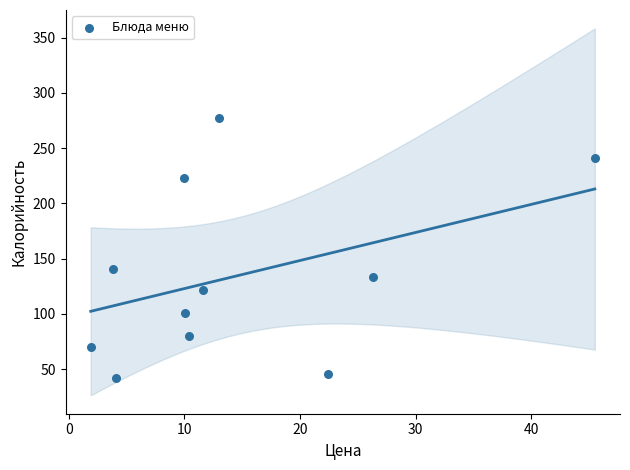

What is the average X value?

14.5